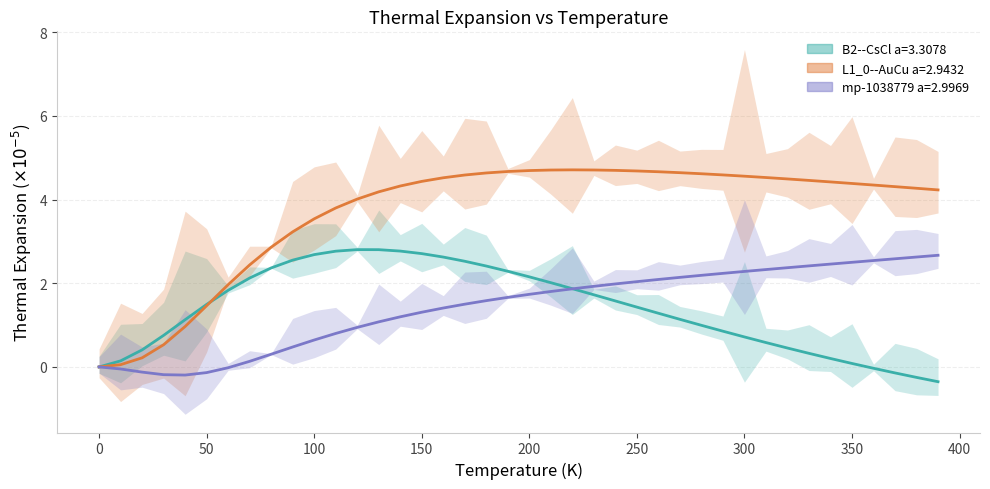

How many interior local peaks does the L1_0--AuCu a=2.9432 series have?

1